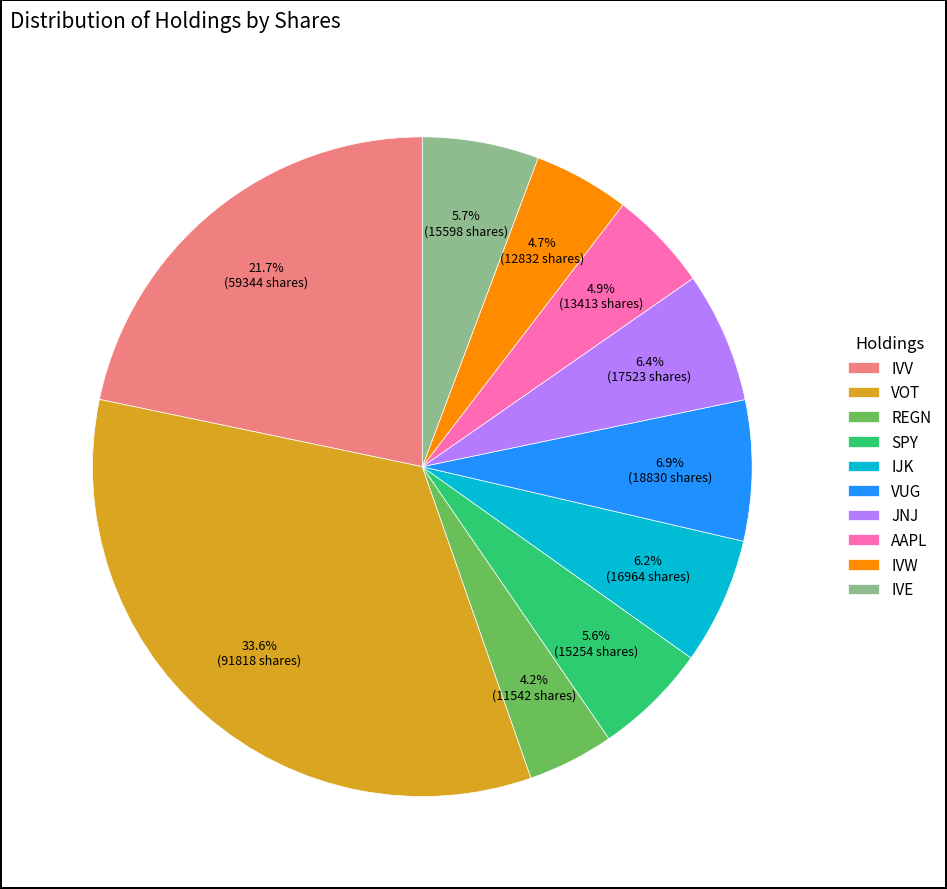

Which slice is the largest?

VOT